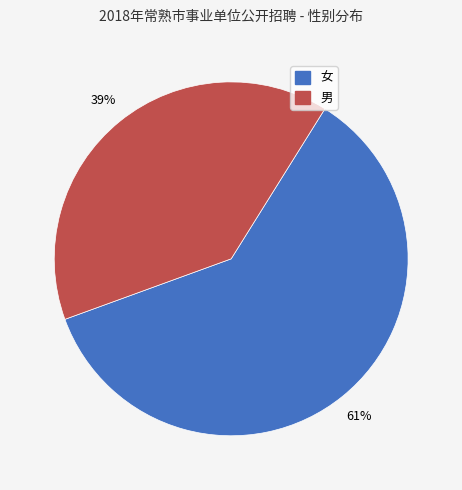

Which category has the smallest portion of the pie?

男